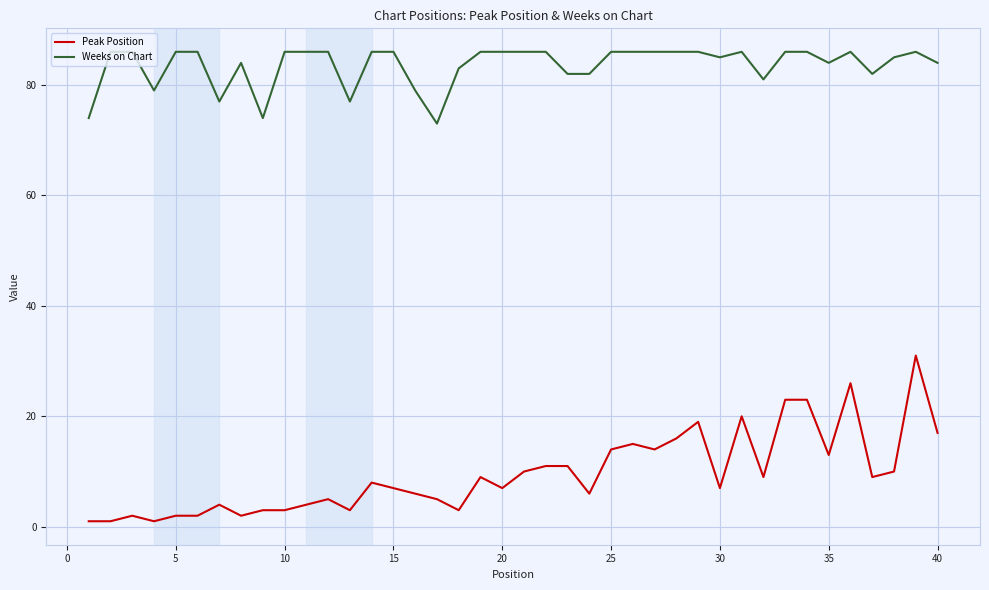

List the series in order of their peak value, lowest first.

Peak Position, Weeks on Chart